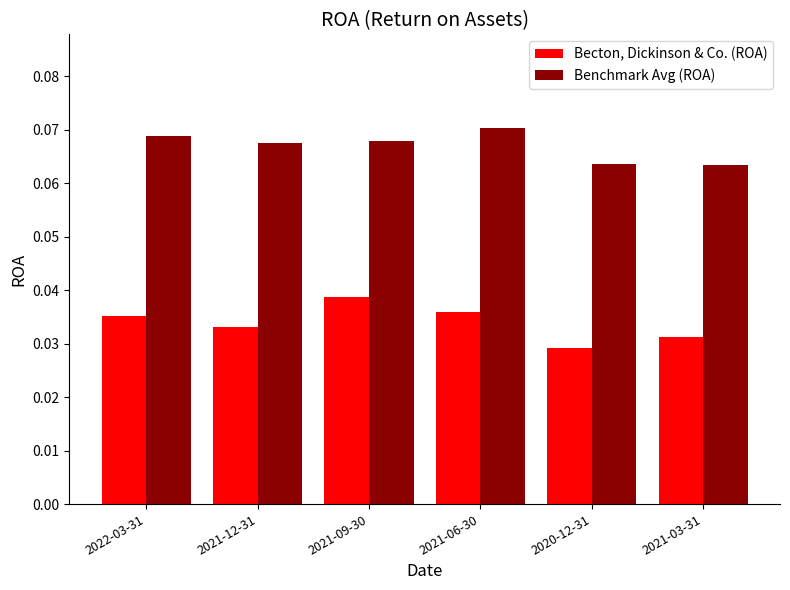

Is it true that Becton, Dickinson & Co. (ROA) equals 0.1 at 2021-03-31?

False